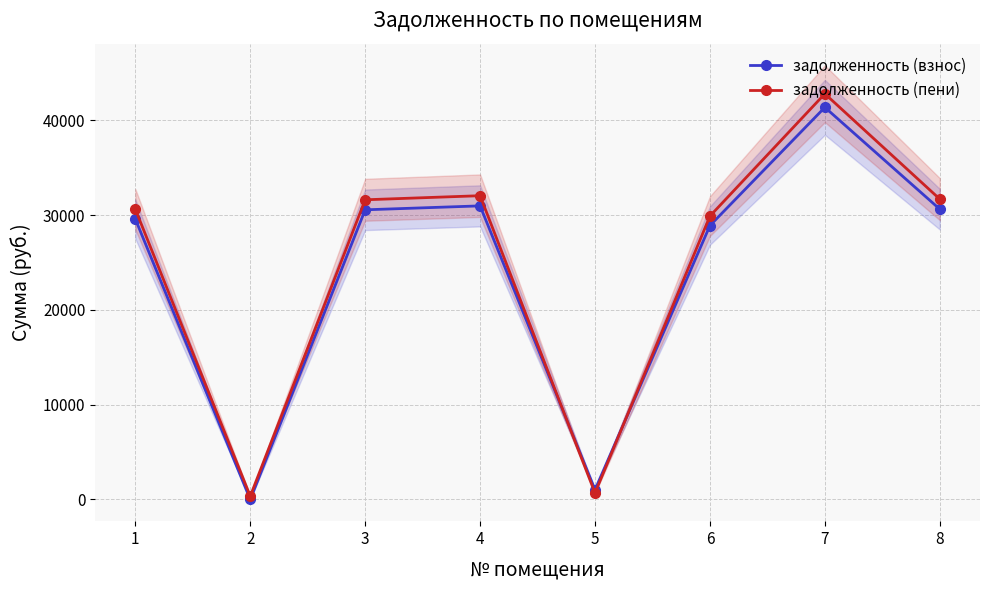

At which label does задолженность (пени) first exceed 31614?

3